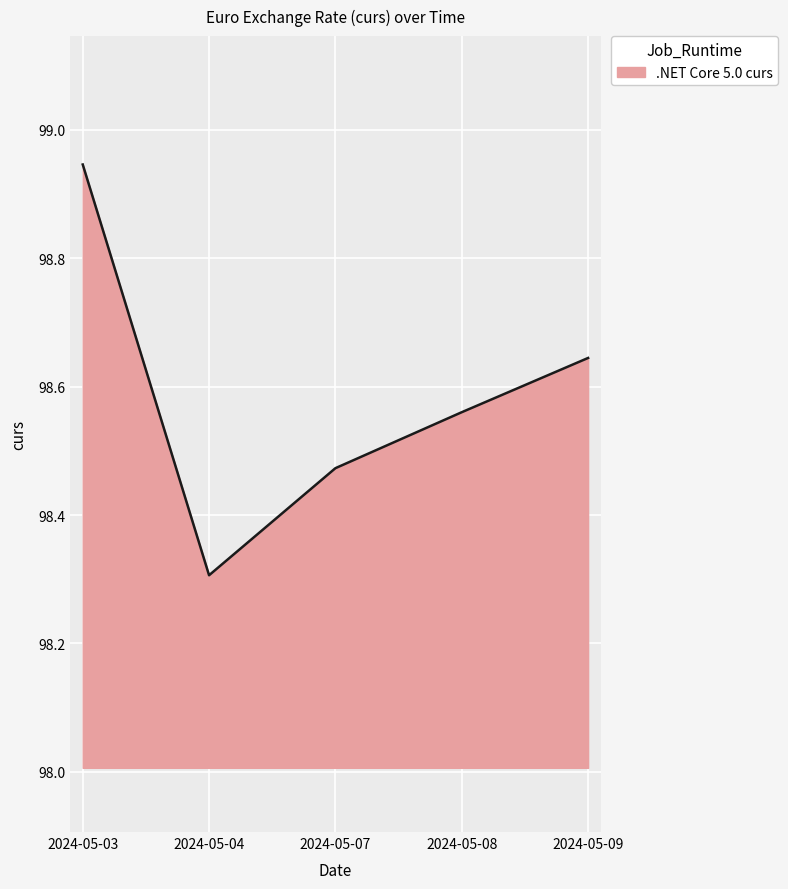

Rank the categories by value from lowest to highest.

2024-05-04, 2024-05-07, 2024-05-08, 2024-05-09, 2024-05-03